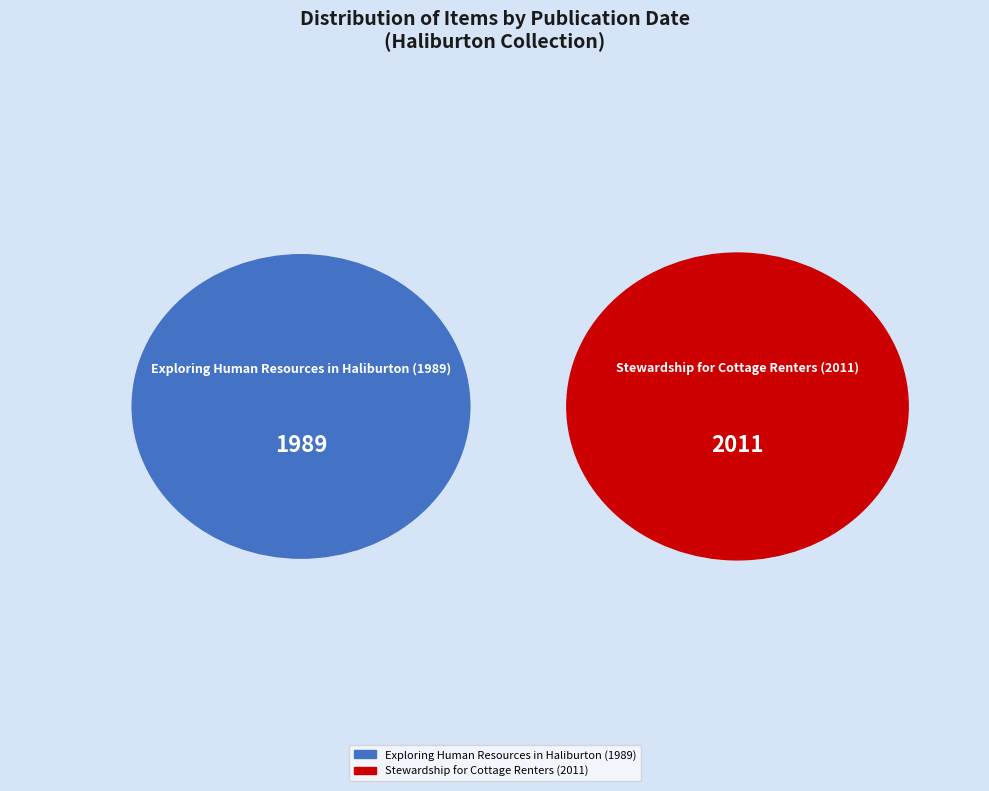

Which slice is the smallest?

Exploring Human Resources in Haliburton (1989)